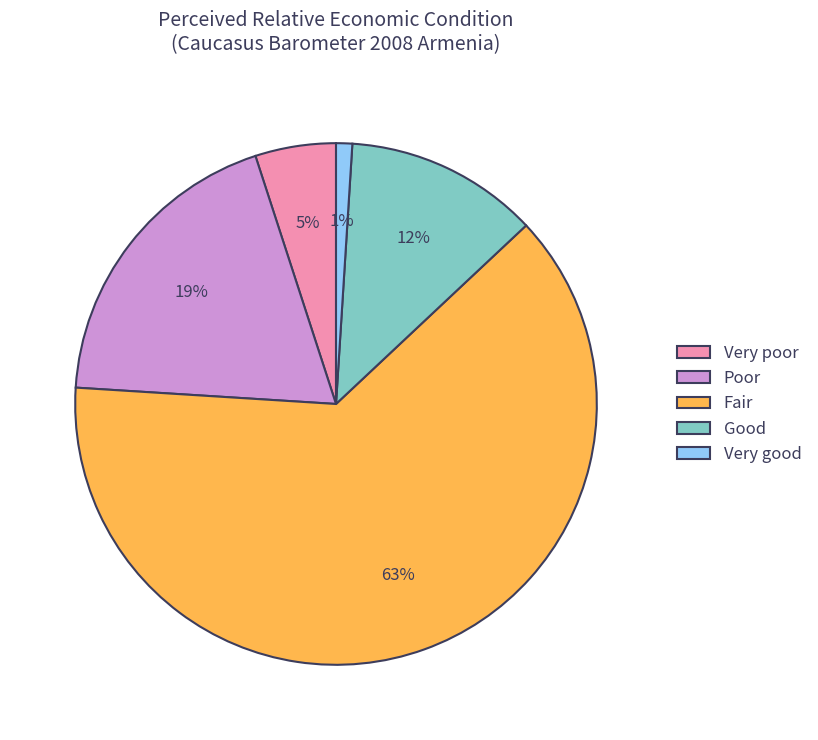

How many segments does this pie chart have?

5